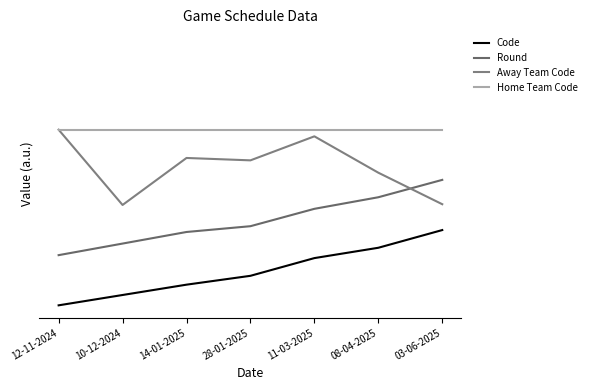

True or false: Away Team Code and Code cross at least once.

False